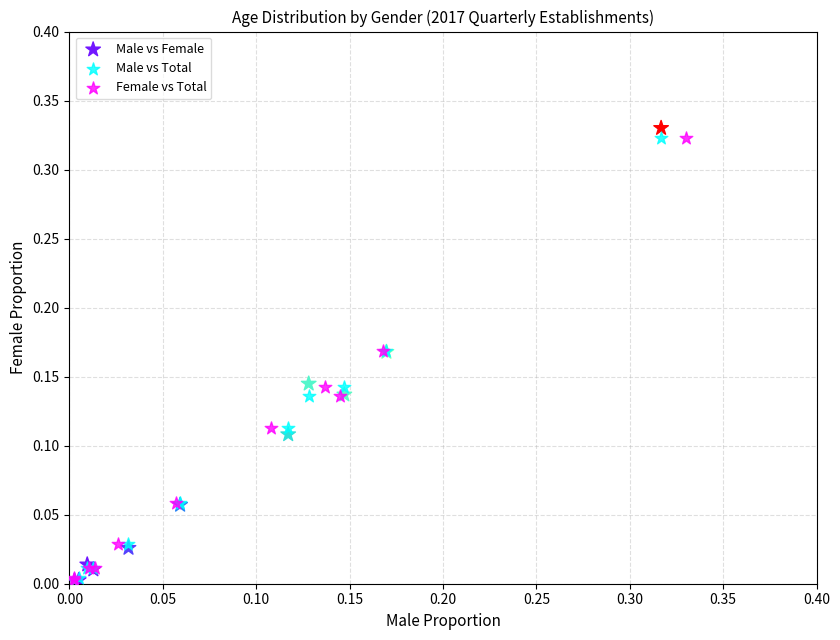

Which series has the widest spread of Y values?

Male vs Female